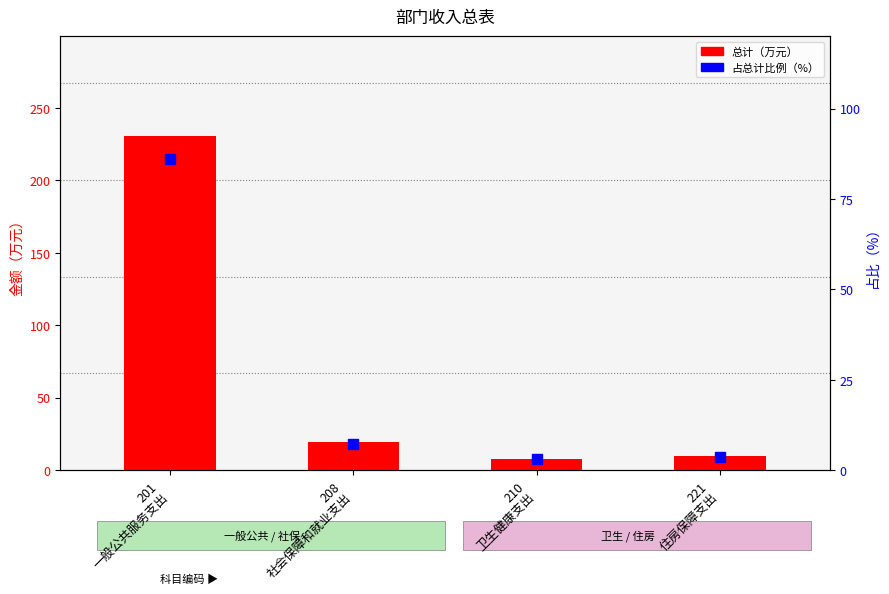

Is the value of 占总计比例（%） at 221
住房保障支出 greater than the value of 总计（万元） at 210
卫生健康支出?

No